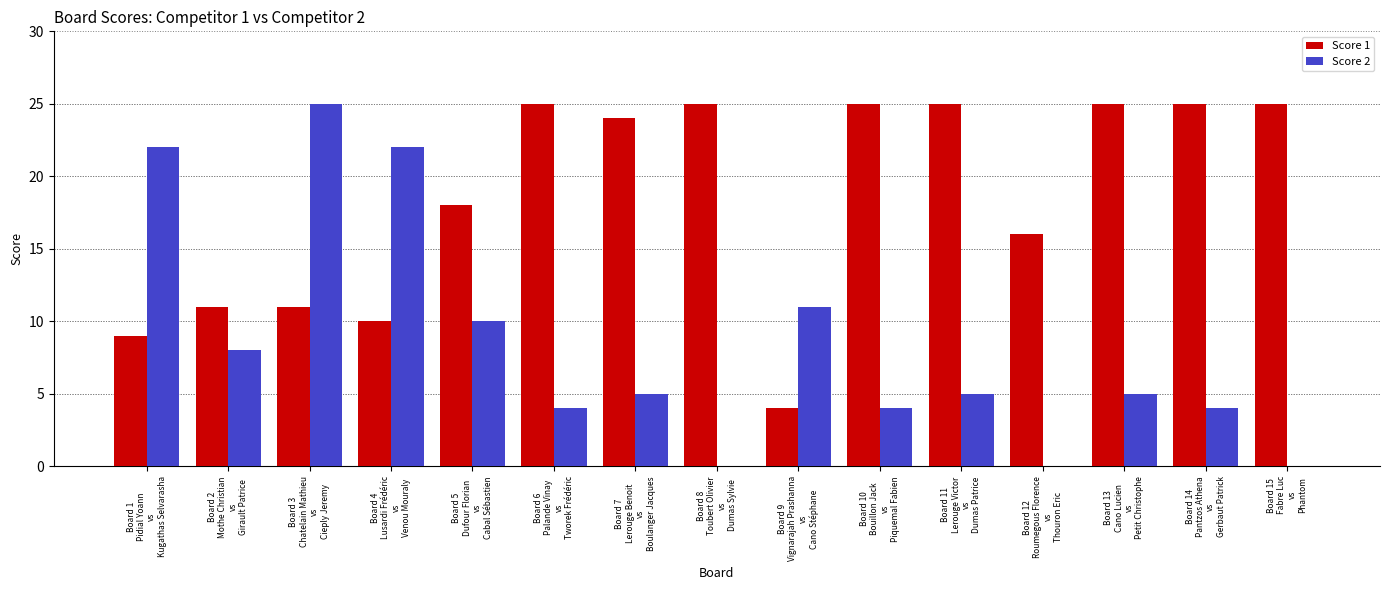

Which series has the largest total across all categories?

Score 1